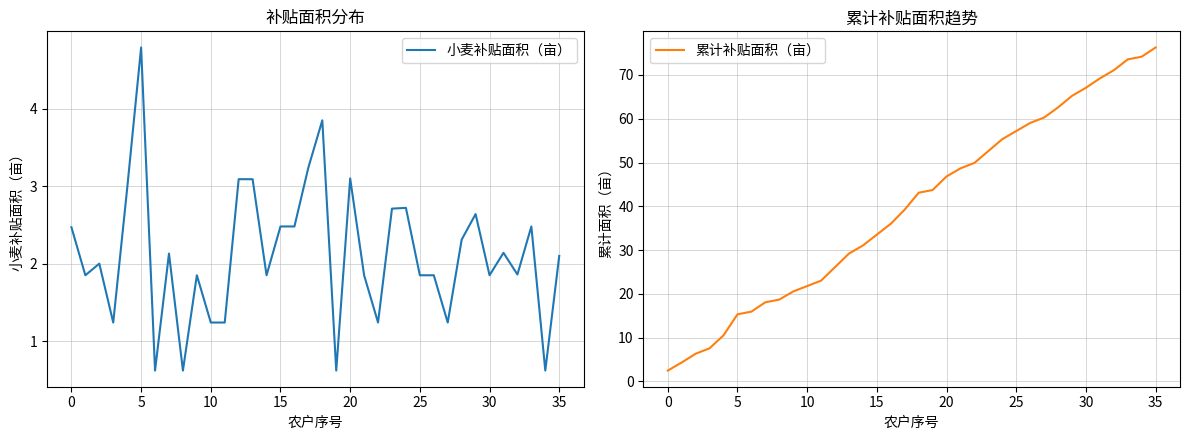

What is the label of the 33rd point from the left?

32